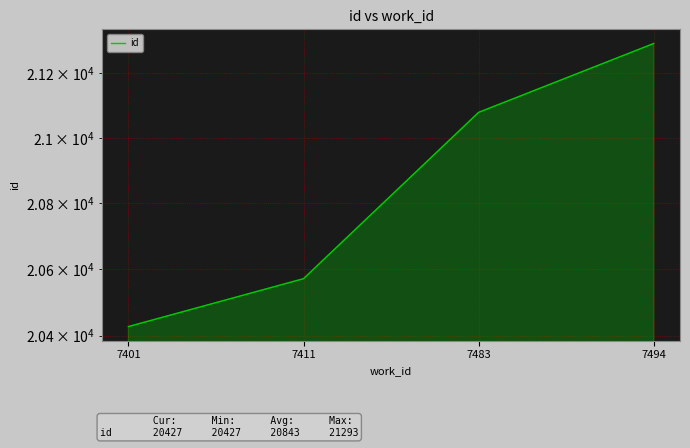

What is the change in value from 7401 to 7483?

+652